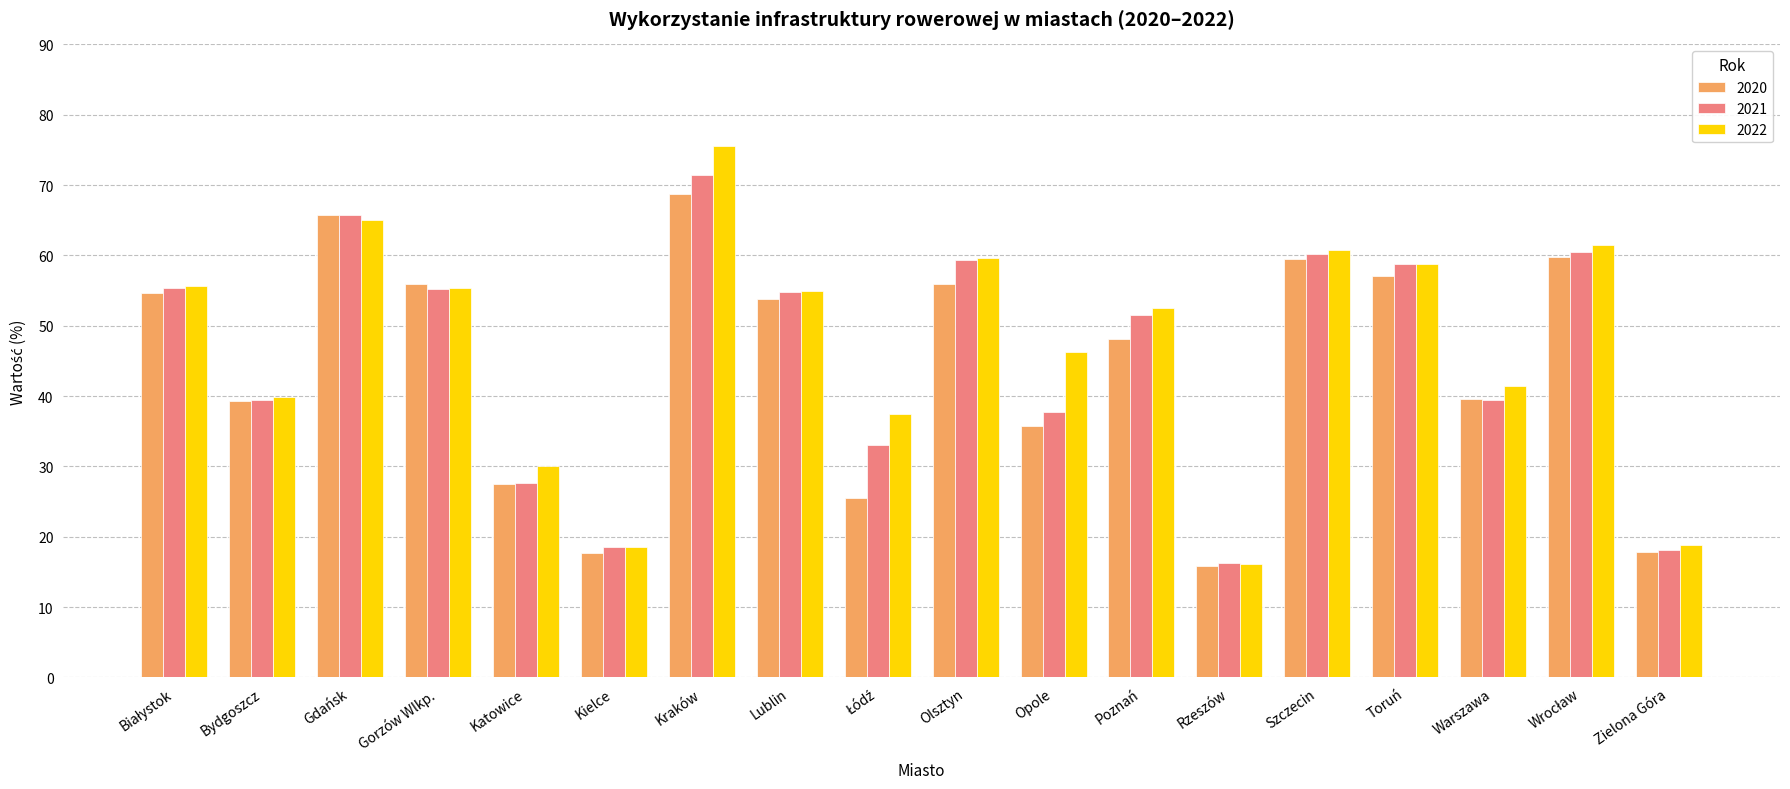

What is the difference between the 2022 values at Toruń and Zielona Góra?

40.0